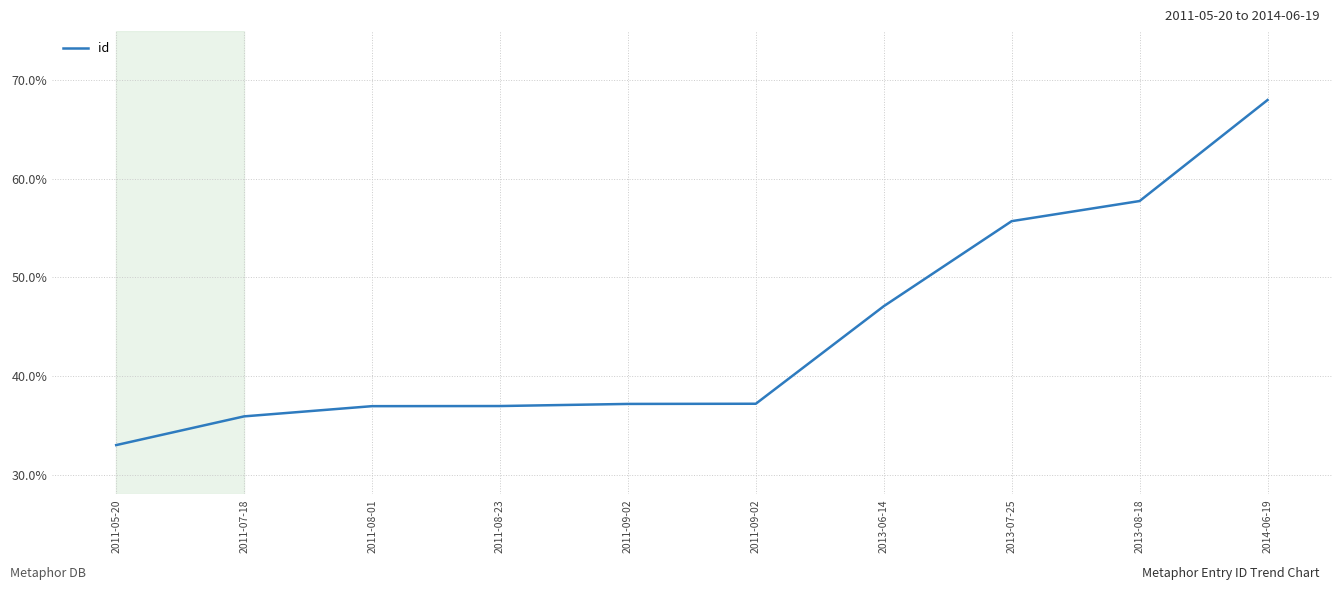

List the labels in order of value, largest first.

2014-06-19, 2013-08-18, 2013-07-25, 2013-06-14, 2011-09-02, 2011-09-02, 2011-08-23, 2011-08-01, 2011-07-18, 2011-05-20